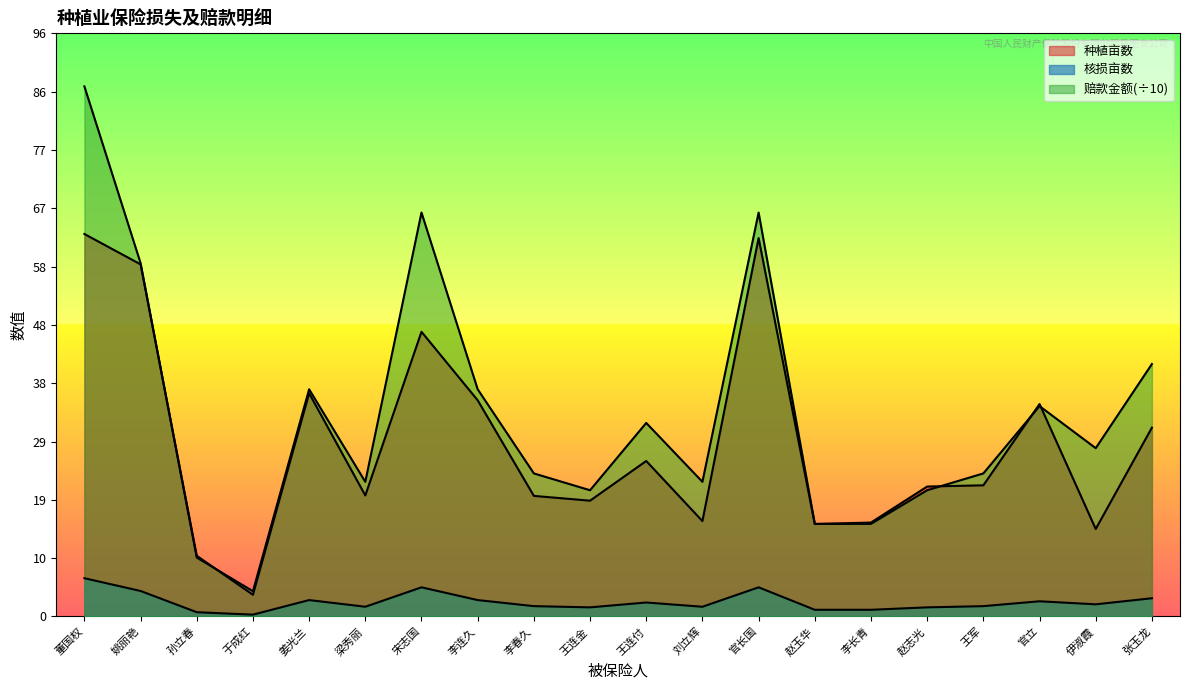

Reading right to left, extract all data points from this chart.

种植亩数: 张玉龙=31.1	伊淑霞=14.4	官立=35.0	王军=21.6	赵志光=21.4	李长青=15.5	赵玉华=15.2	官长国=62.3	刘立辉=15.7	王连付=25.6	王连金=19.1	李春久=19.9	李连久=35.6	宋志国=46.9	梁秀丽=19.9	姜光兰=36.8	于成红=3.6	孙立春=10.0	姚丽艳=58.0	董国权=63.0
核损亩数: 张玉龙=3.0	伊淑霞=2.0	官立=2.5	王军=1.7	赵志光=1.5	李长青=1.1	赵玉华=1.1	官长国=4.8	刘立辉=1.6	王连付=2.3	王连金=1.5	李春久=1.7	李连久=2.7	宋志国=4.8	梁秀丽=1.6	姜光兰=2.7	于成红=0.3	孙立春=0.7	姚丽艳=4.2	董国权=6.3
赔款金额: 张玉龙=41.6	伊淑霞=27.7	官立=34.6	王军=23.6	赵志光=20.8	李长青=15.2	赵玉华=15.2	官长国=66.5	刘立辉=22.2	王连付=31.9	王连金=20.8	李春久=23.6	李连久=37.4	宋志国=66.5	梁秀丽=22.2	姜光兰=37.4	于成红=4.2	孙立春=9.7	姚丽艳=58.2	董国权=87.3